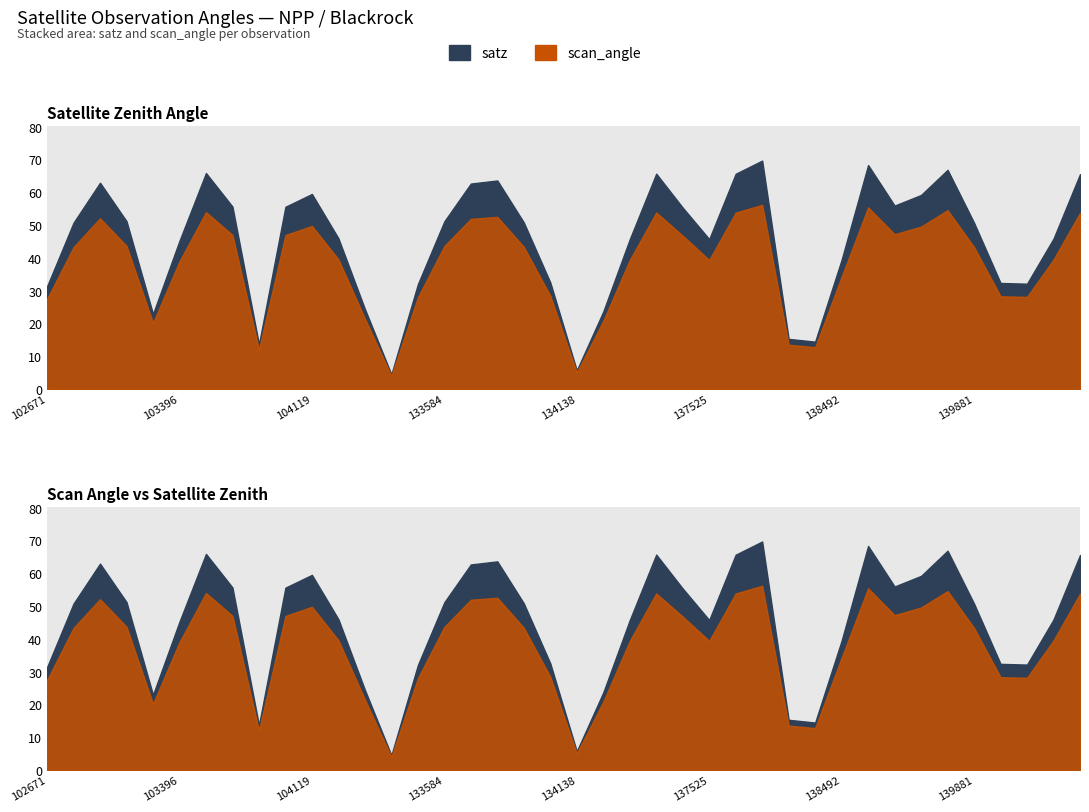

Between 1 and 7, which series saw the biggest shift?

satz